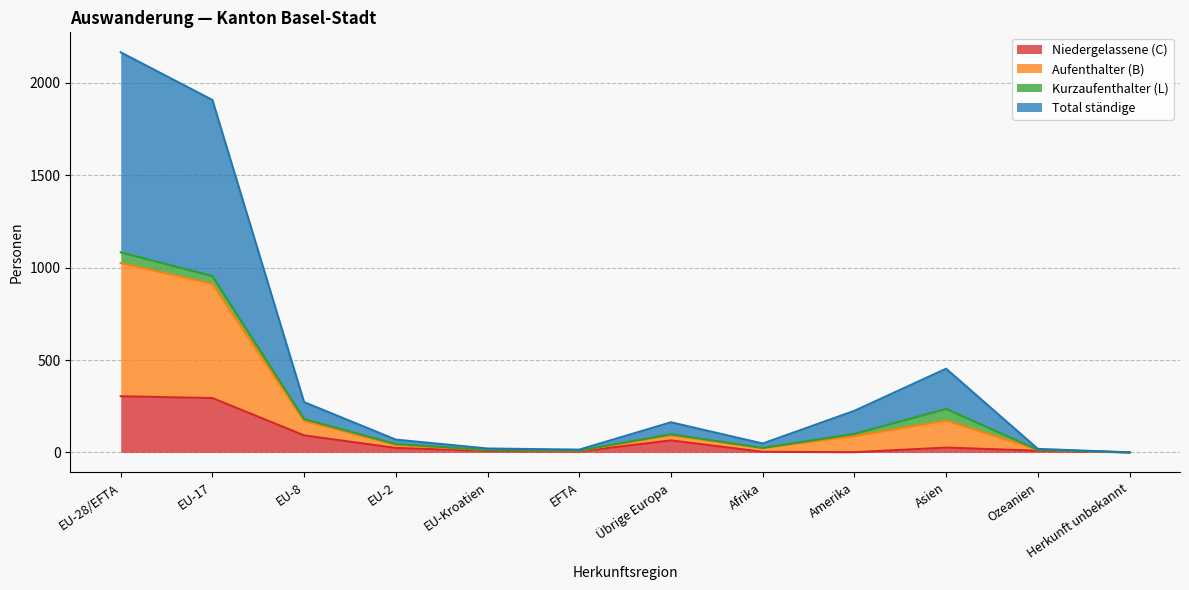

How many data points in Total ständige are less than 98?

6